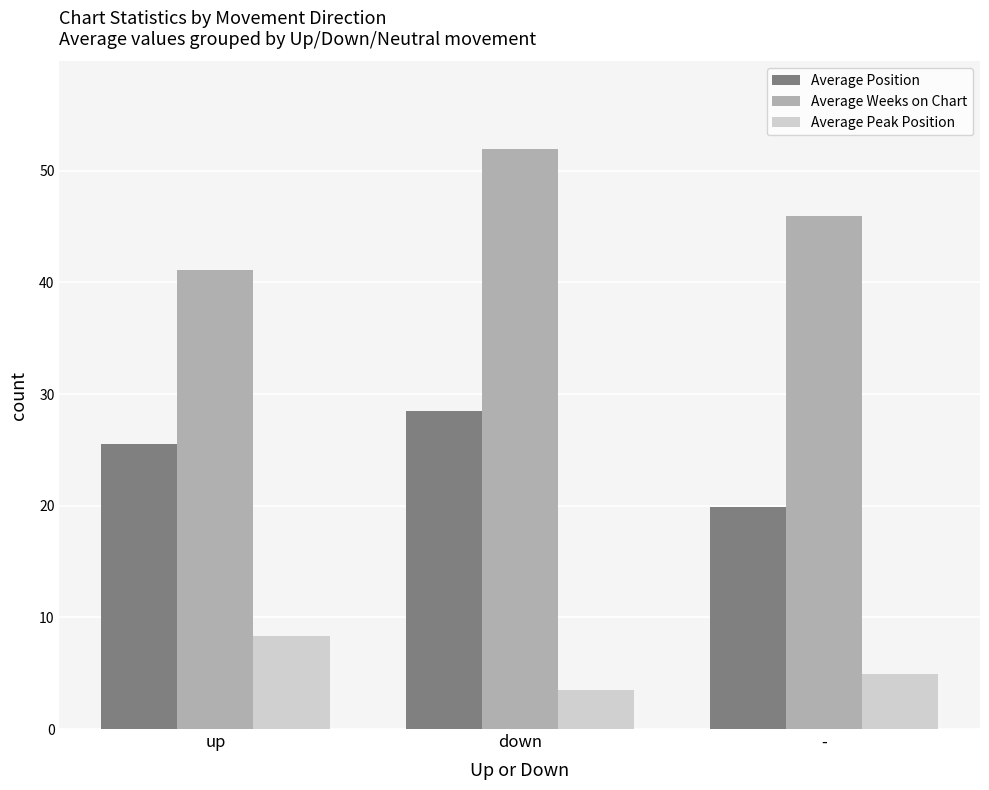

Which series has the largest total across all categories?

Average Weeks on Chart